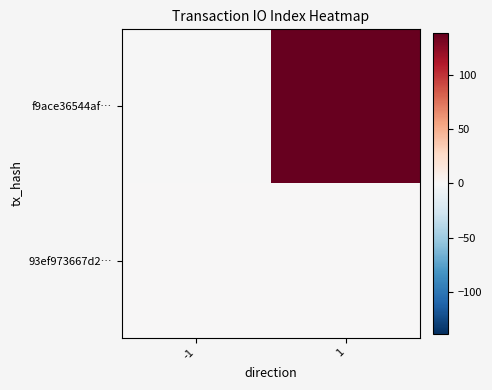

What is the spread (max minus min) of values at 1?

138